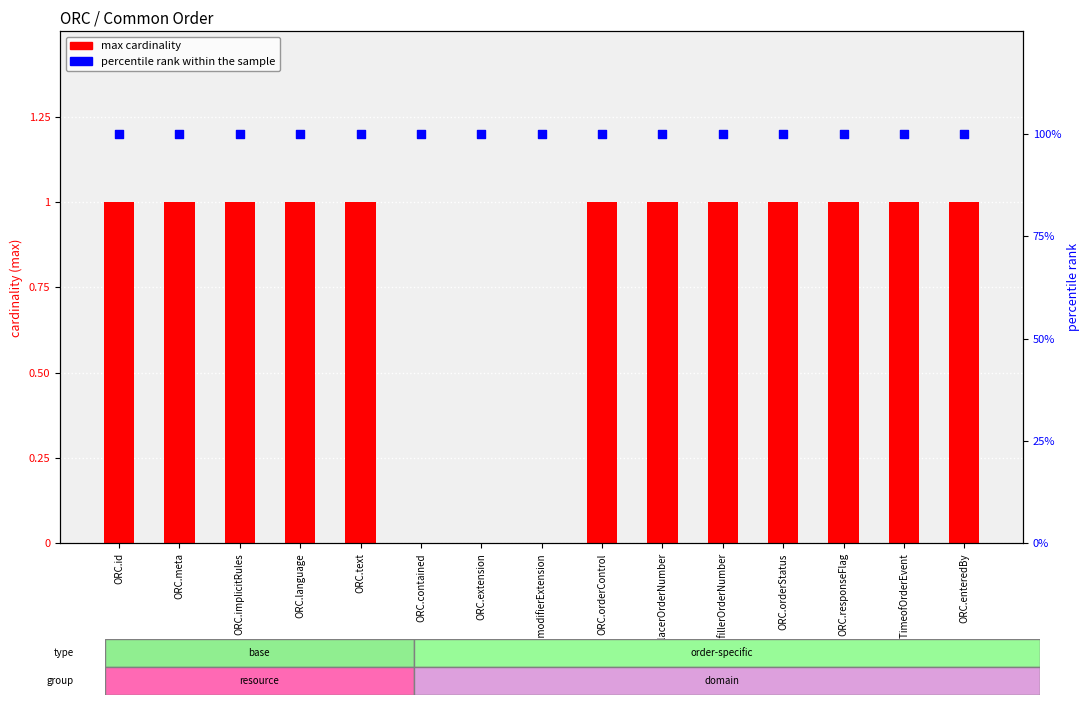

At which category is the sum across all series the highest?

ORC.id